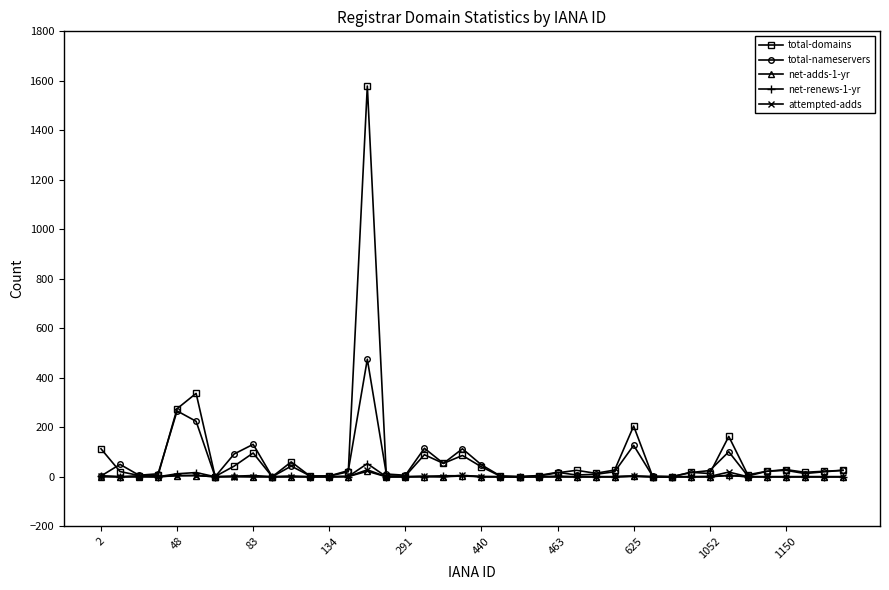

Which series has the widest spread of values?

total-domains